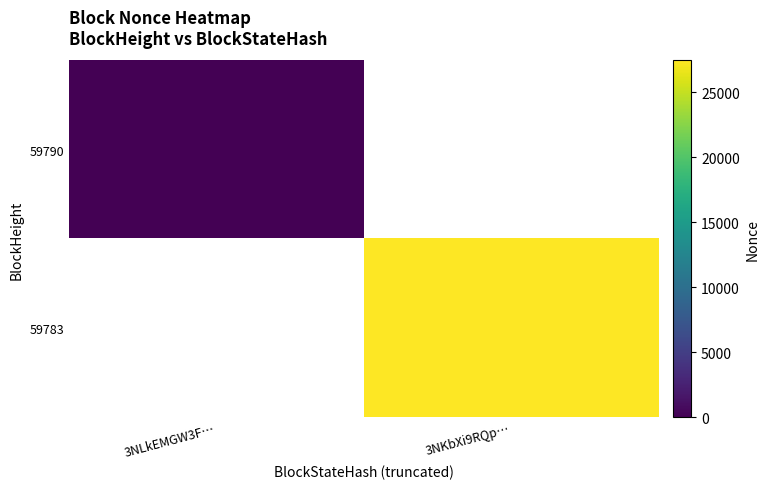

Rank the categories by 59790 value from lowest to highest.

3NLkEMGW3F…, 3NKbXi9RQp…